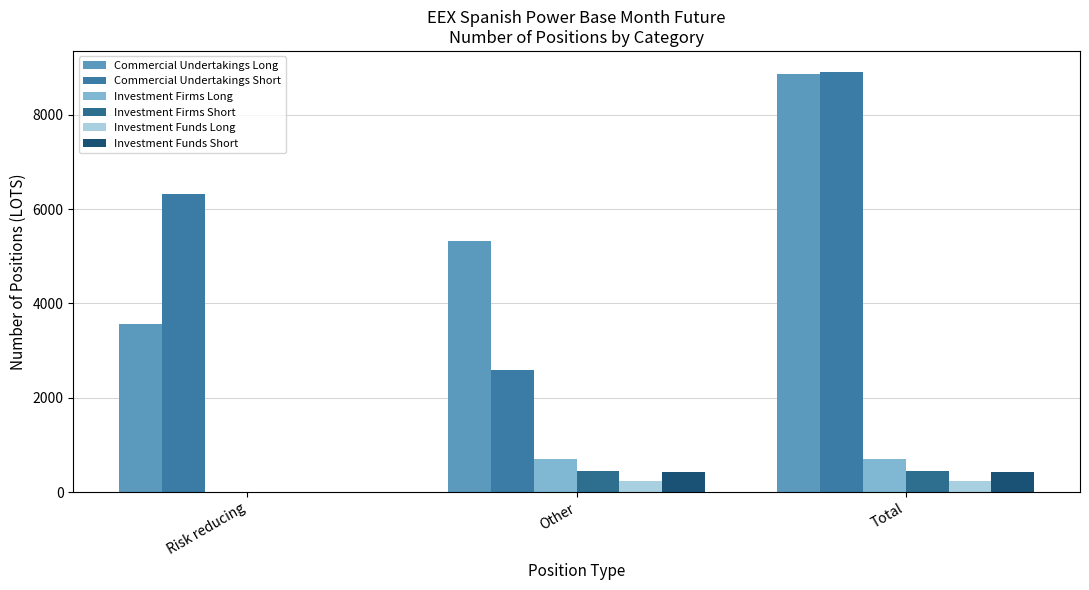

Which category has the lowest value in the Investment Firms Short series?

Risk reducing